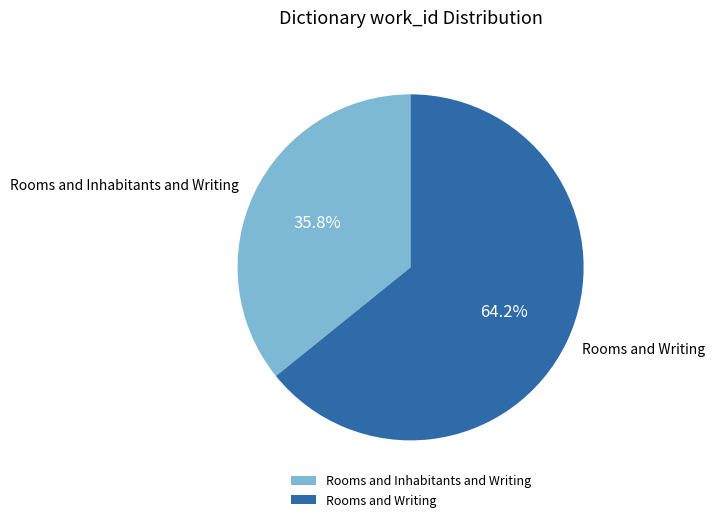

Rank the categories by value from lowest to highest.

Rooms and Inhabitants and Writing, Rooms and Writing